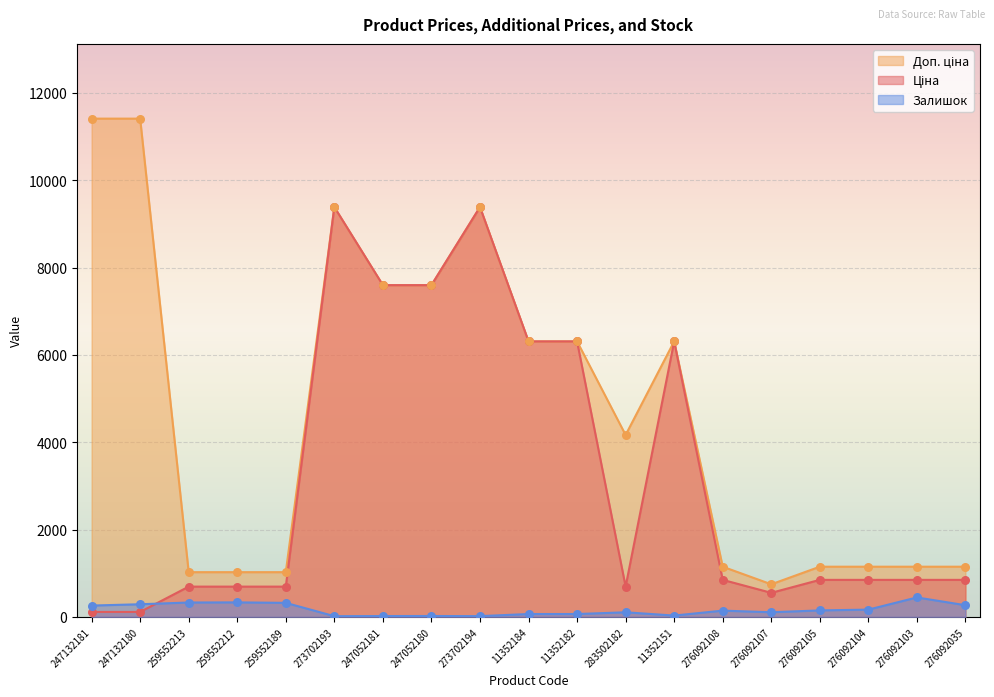

Which series contains the highest Y value?

Доп. ціна